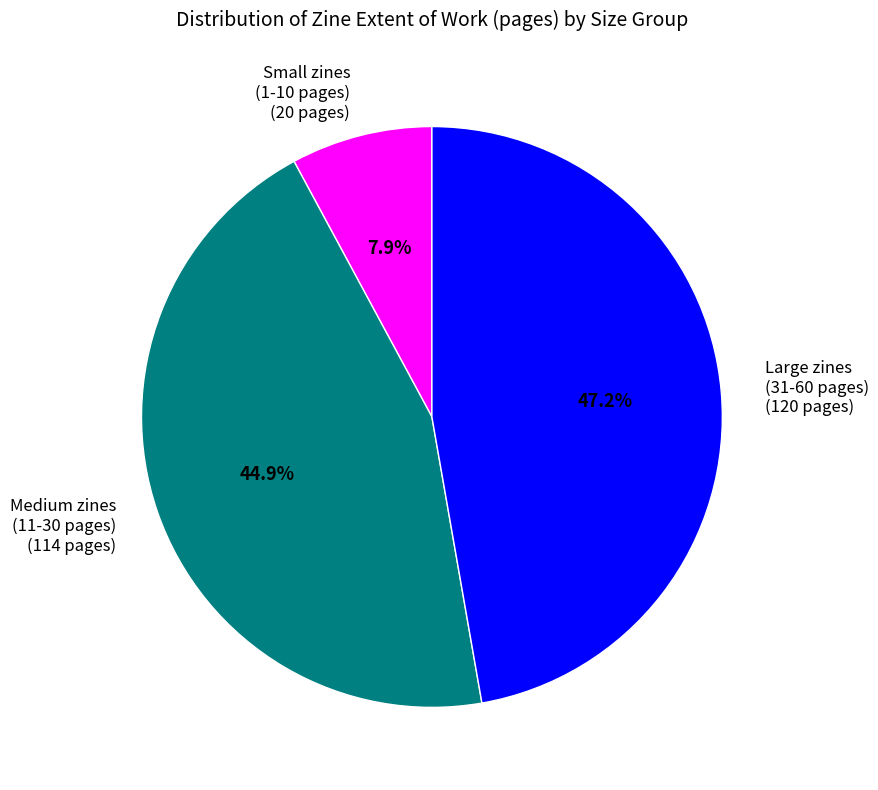

What is the ratio of the value at Medium zines (11-30 pages) (114 pages) to the value at Large zines (31-60 pages) (120 pages)?

1.0